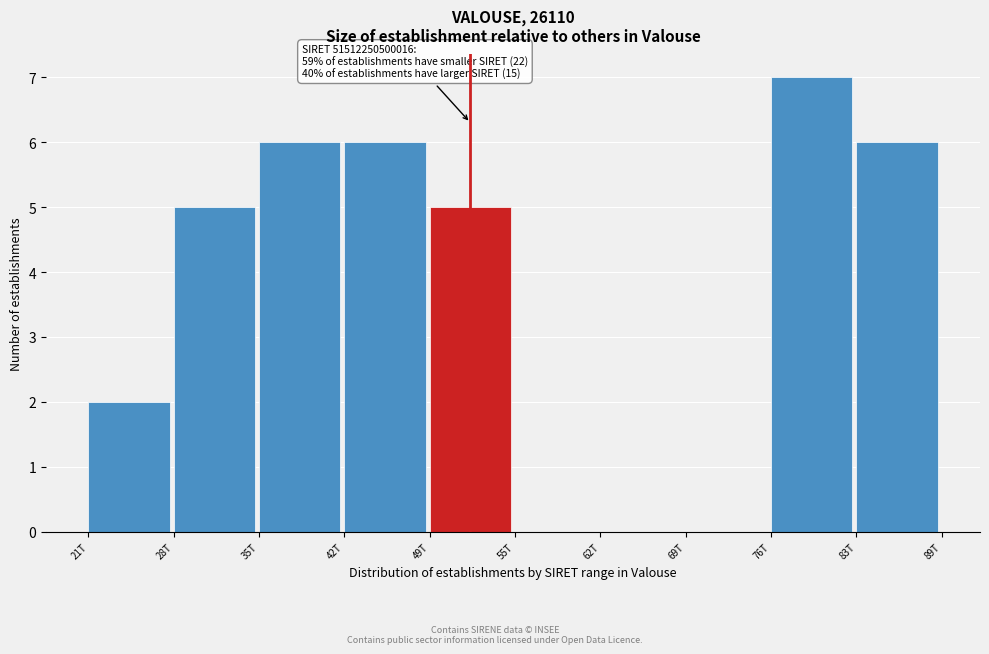

Reading left to right, what are all the values shown in this chart?

21T=2	28T=5	35T=6	42T=6	49T=5	55T=0	62T=0	69T=0	76T=7	83T=6